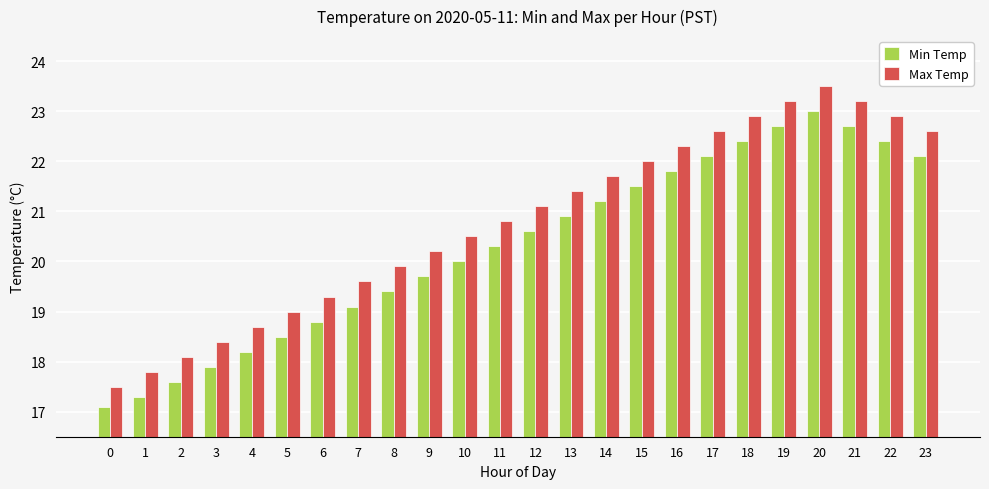

List the series in order of their overall mean, lowest first.

Min Temp, Max Temp